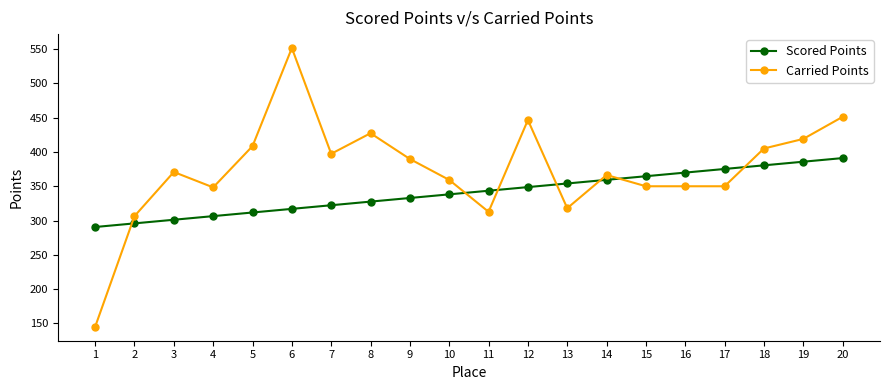

How many lines are shown in the chart?

2